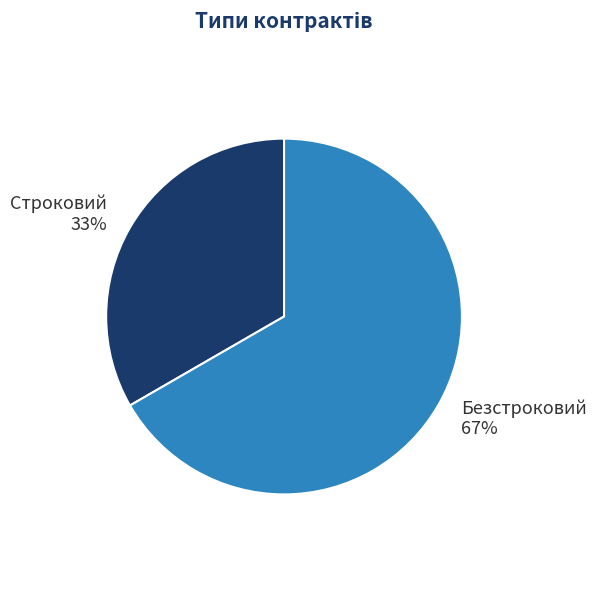

Approximately how many times larger is the value at Строковий compared to Безстроковий?

0.5